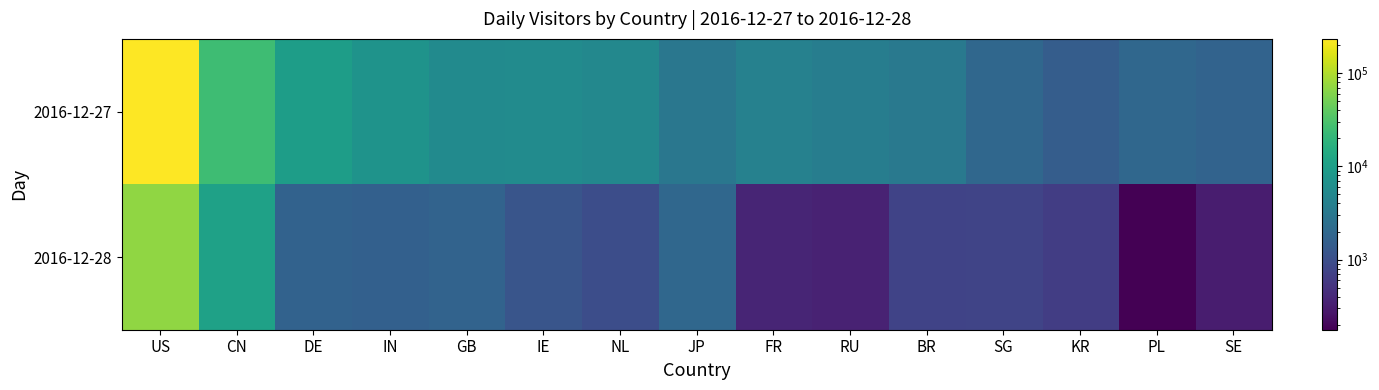

Reading right to left, what are all the values shown in this chart?

2016-12-27: SE=1720	PL=1924	KR=1470	SG=1933	BR=3227	RU=3739	FR=4176	JP=3082	NL=5090	IE=5610	GB=5558	IN=7177	DE=9645	CN=24800	US=233252
2016-12-28: SE=315	PL=177	KR=659	SG=775	BR=756	RU=354	FR=374	JP=1959	NL=963	IE=1189	GB=1725	IN=1595	DE=1679	CN=10815	US=70063